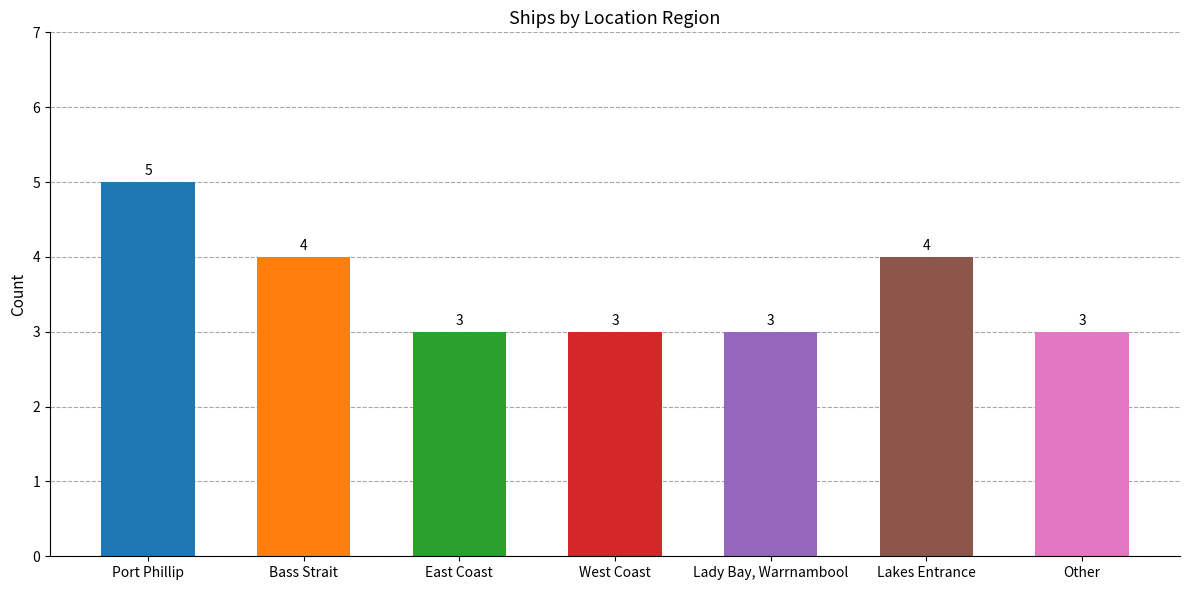

Reading right to left, what are all the values shown in this chart?

Other=3	Lakes Entrance=4	Lady Bay, Warrnambool=3	West Coast=3	East Coast=3	Bass Strait=4	Port Phillip=5